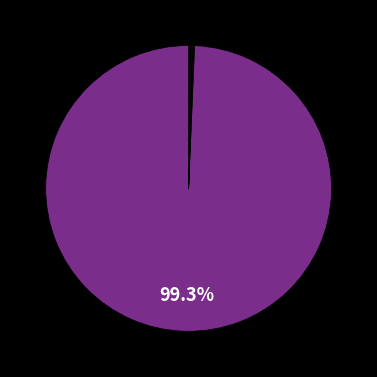

To the nearest percent, what is the average slice percentage?

11%